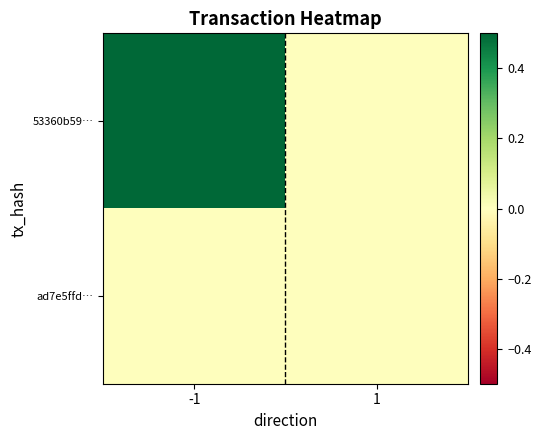

Which series has the largest total across all categories?

53360b59…